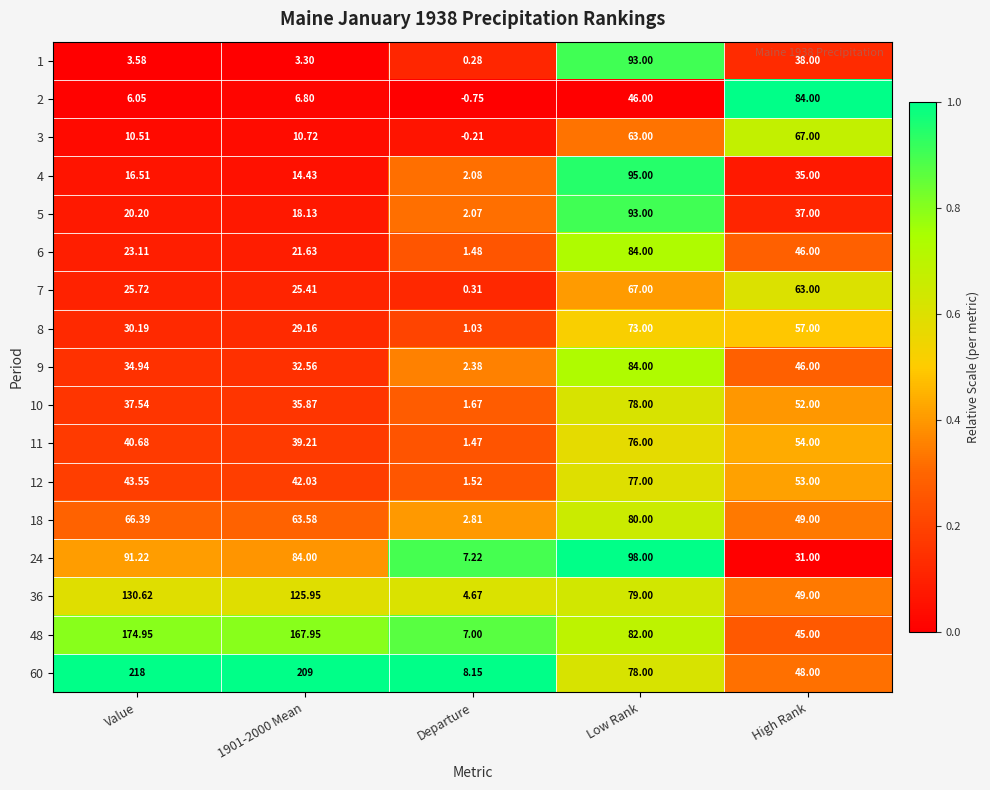

At which label is 6 closest to 42?

High Rank